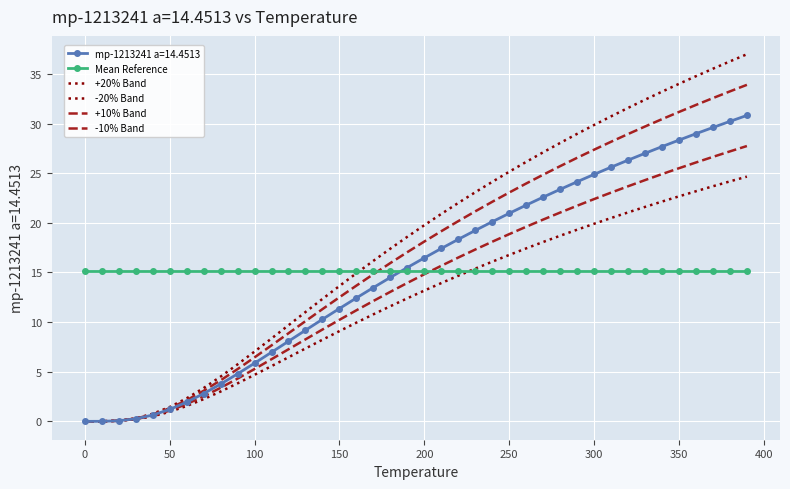

What is the difference between the maximum and minimum values in the -10% Band series?

27.7